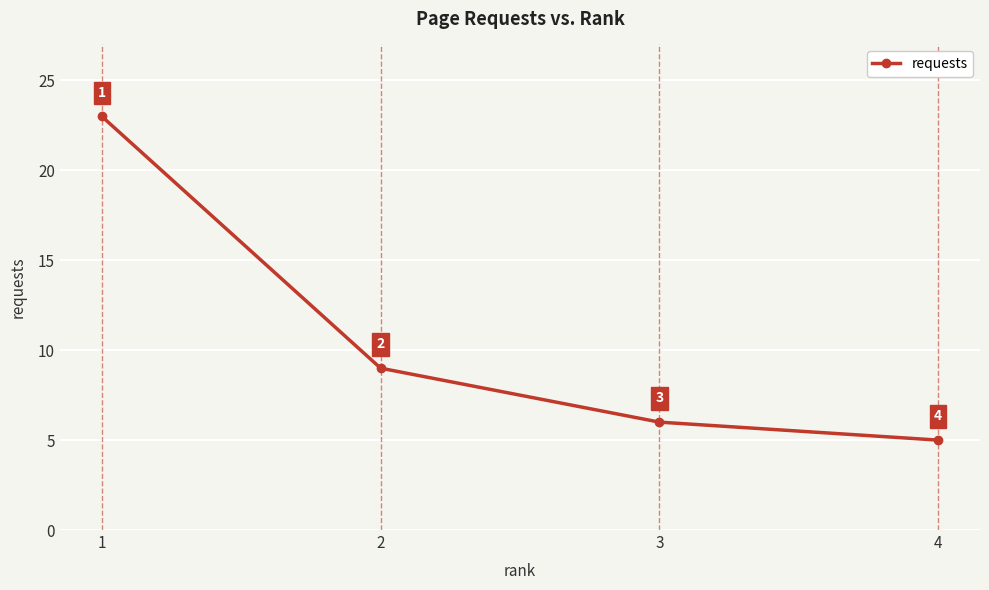

Between 1 and 3, which is larger?

1